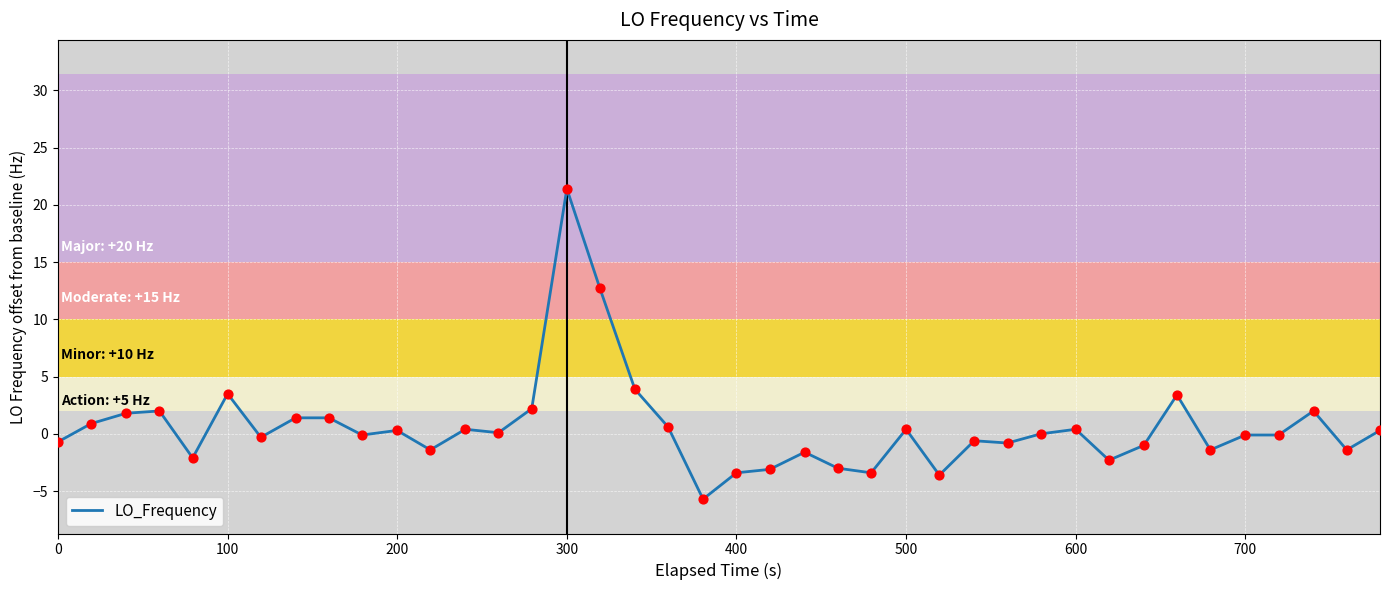

What is the difference between the maximum and minimum values?

27.1